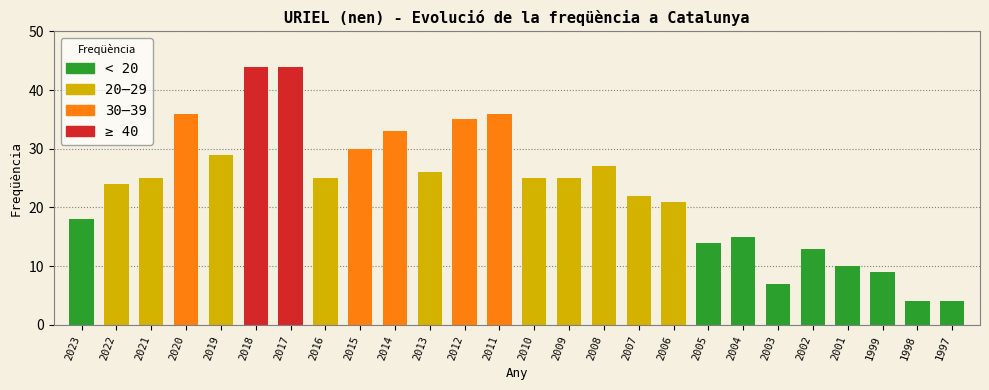

What is the difference between the maximum and minimum values?

40